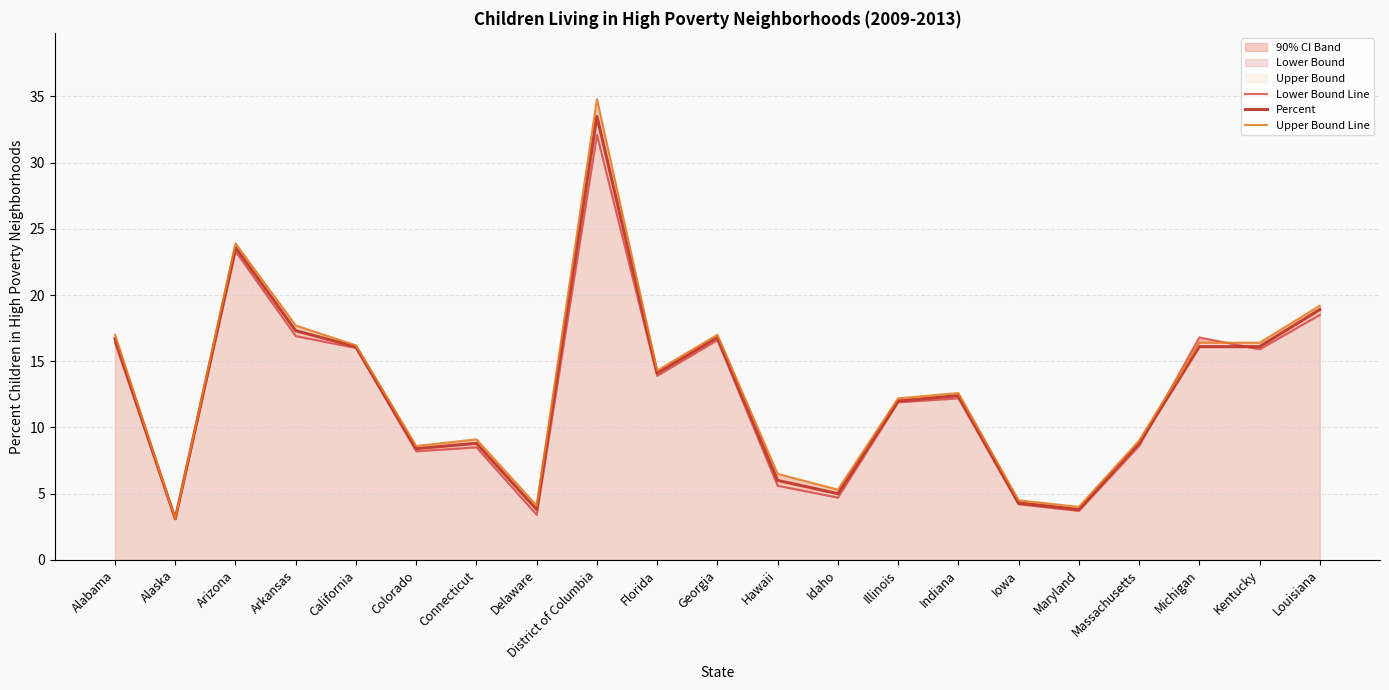

Reading right to left, transcribe all the data shown in this chart.

Lower Bound Line: Louisiana=18.5	Kentucky=15.9	Michigan=16.8	Massachusetts=8.6	Maryland=3.7	Iowa=4.2	Indiana=12.2	Illinois=11.9	Idaho=4.7	Hawaii=5.6	Georgia=16.6	Florida=13.9	District of Columbia=32.1	Delaware=3.4	Connecticut=8.5	Colorado=8.2	California=16.0	Arkansas=16.9	Arizona=23.3	Alaska=3.1	Alabama=16.4
Percent: Louisiana=18.9	Kentucky=16.1	Michigan=16.1	Massachusetts=8.8	Maryland=3.8	Iowa=4.3	Indiana=12.4	Illinois=12.0	Idaho=5.0	Hawaii=6.0	Georgia=16.8	Florida=14.1	District of Columbia=33.5	Delaware=3.8	Connecticut=8.8	Colorado=8.4	California=16.1	Arkansas=17.3	Arizona=23.6	Alaska=3.1	Alabama=16.7
Upper Bound Line: Louisiana=19.2	Kentucky=16.4	Michigan=16.4	Massachusetts=9.0	Maryland=4.0	Iowa=4.5	Indiana=12.6	Illinois=12.2	Idaho=5.3	Hawaii=6.5	Georgia=17.0	Florida=14.3	District of Columbia=34.8	Delaware=4.1	Connecticut=9.1	Colorado=8.6	California=16.2	Arkansas=17.7	Arizona=23.9	Alaska=3.1	Alabama=17.0